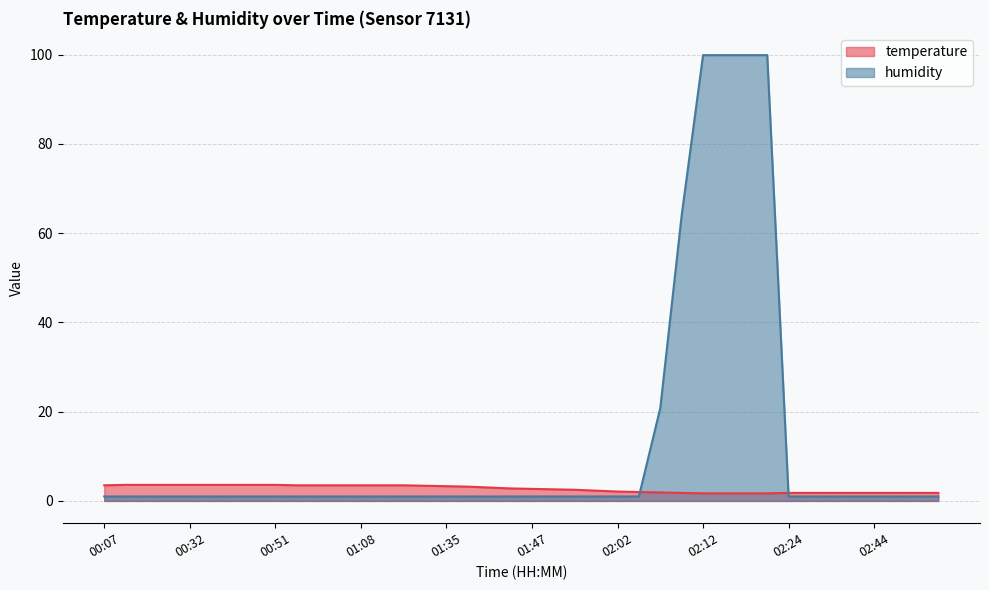

At how many categories does at least one series exceed 52?

5